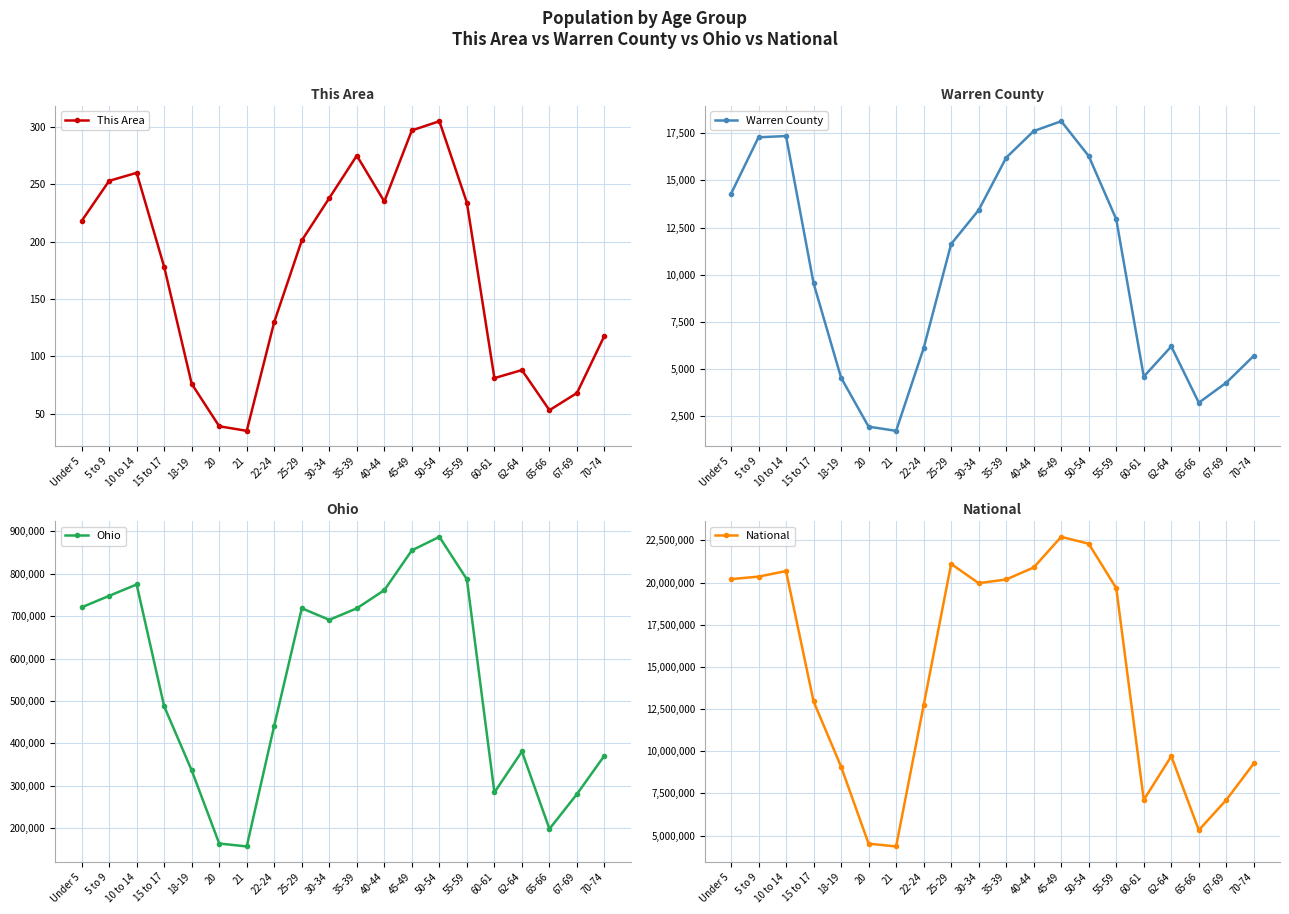

What is the difference between the maximum and minimum values in the Ohio series?

730012